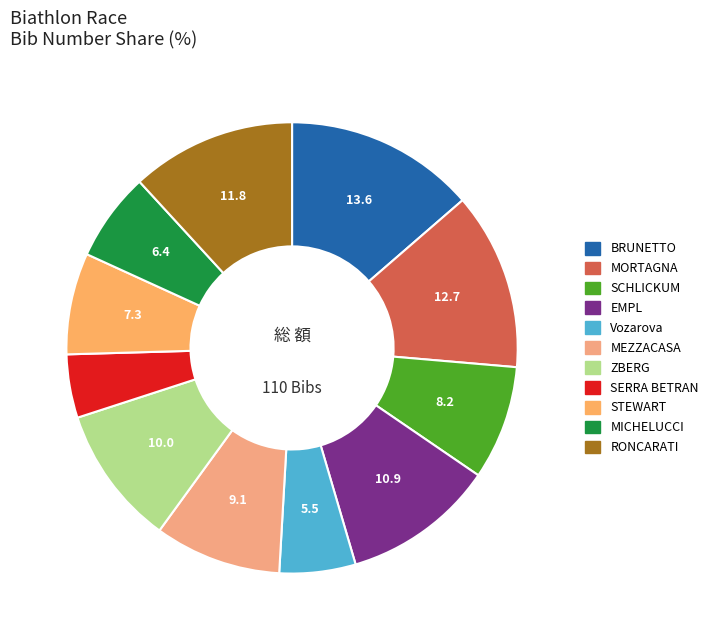

Count the number of slices in the pie.

11